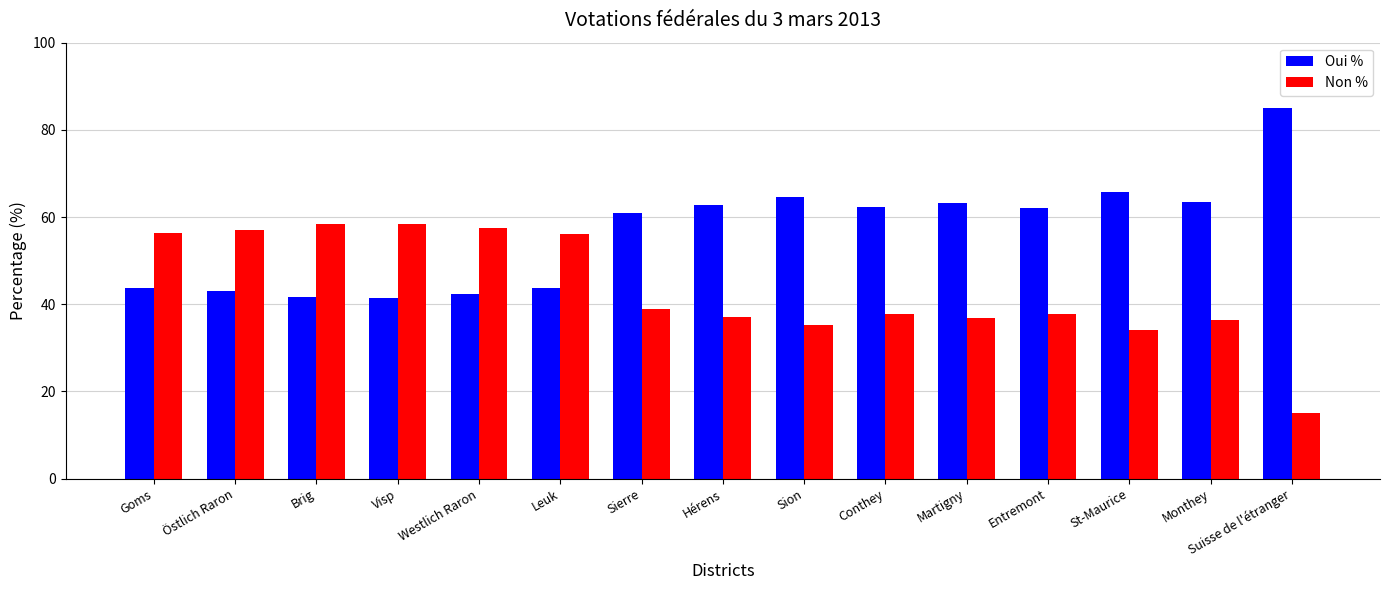

Which label corresponds to the smallest value in the chart?

Suisse de l'étranger